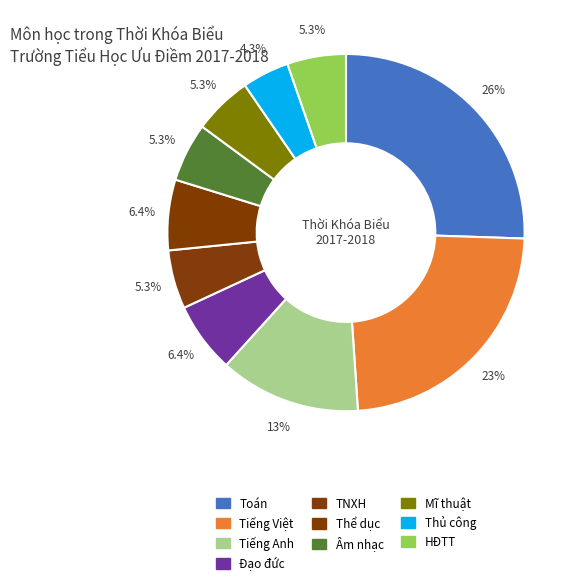

How many slices are in this pie chart?

10